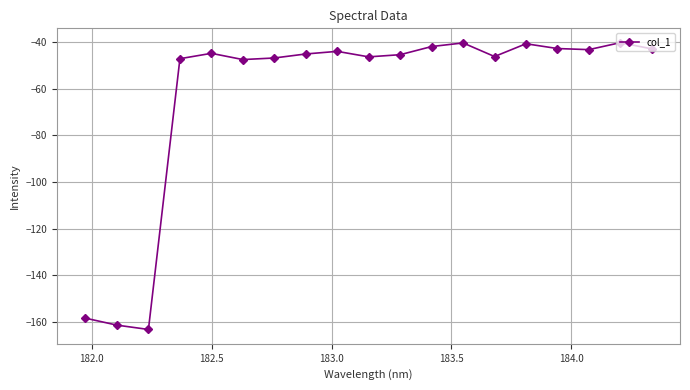

What is the value of the 4th point from the left?

-47.2